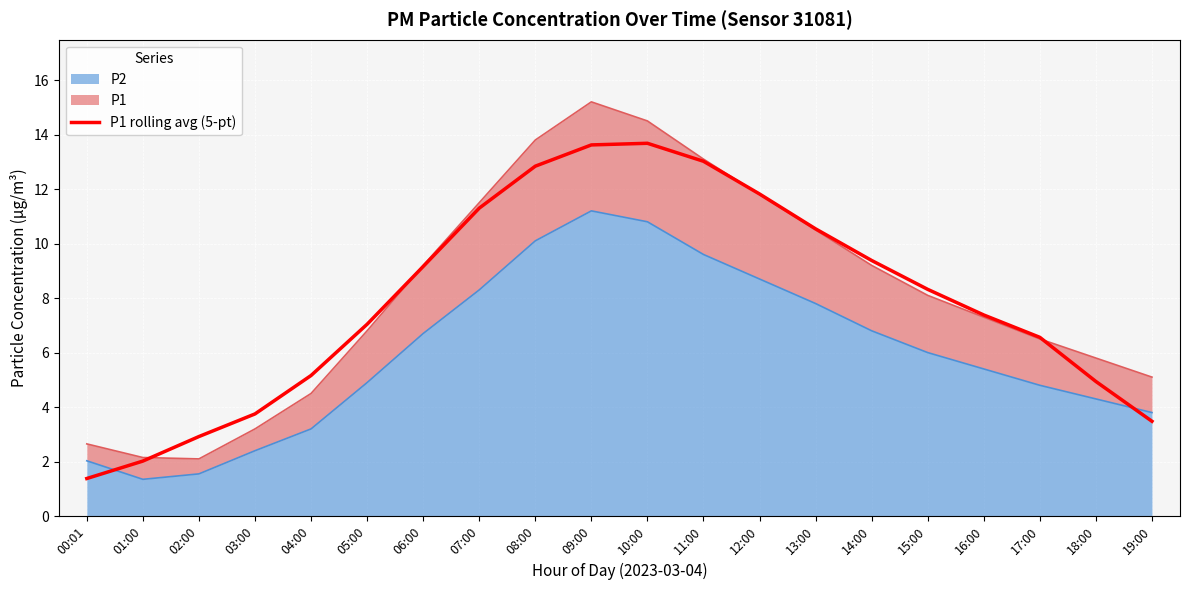

What is the value of the 13th point from the left?

11.8